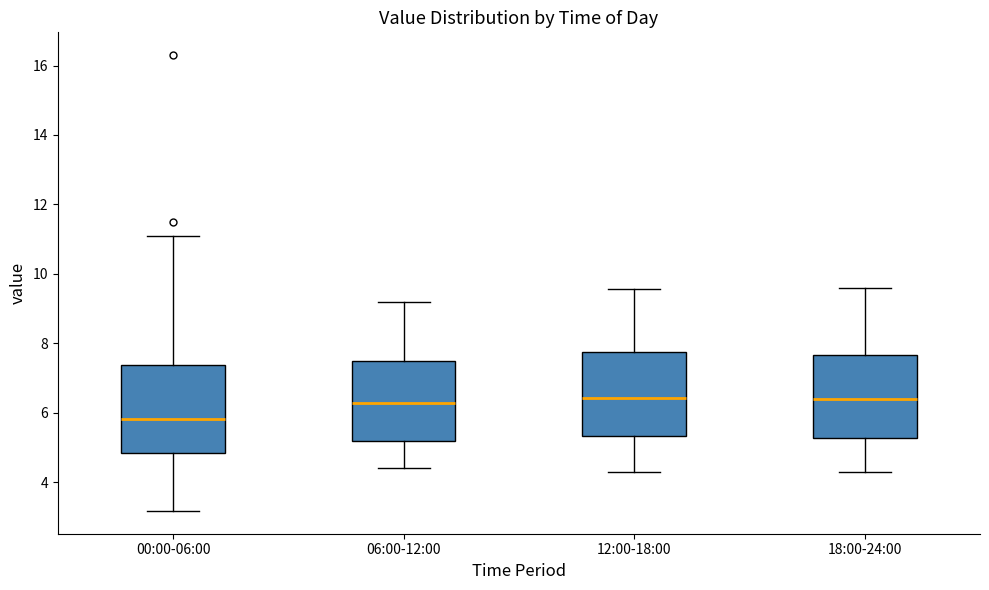

Reading left to right, read every box against the y-axis: the position of its median line, the range the box covers, and the ends of its whiskers. The values are not printed on the chart, so give them approximately, as read against the axis.

00:00-06:00: median 5.8, box 4.8 to 7.4, whiskers 3.2 to 11.2
06:00-12:00: median 6.2, box 5.2 to 7.4, whiskers 4.4 to 9.2
12:00-18:00: median 6.4, box 5.4 to 7.8, whiskers 4.4 to 9.6
18:00-24:00: median 6.4, box 5.2 to 7.6, whiskers 4.4 to 9.6